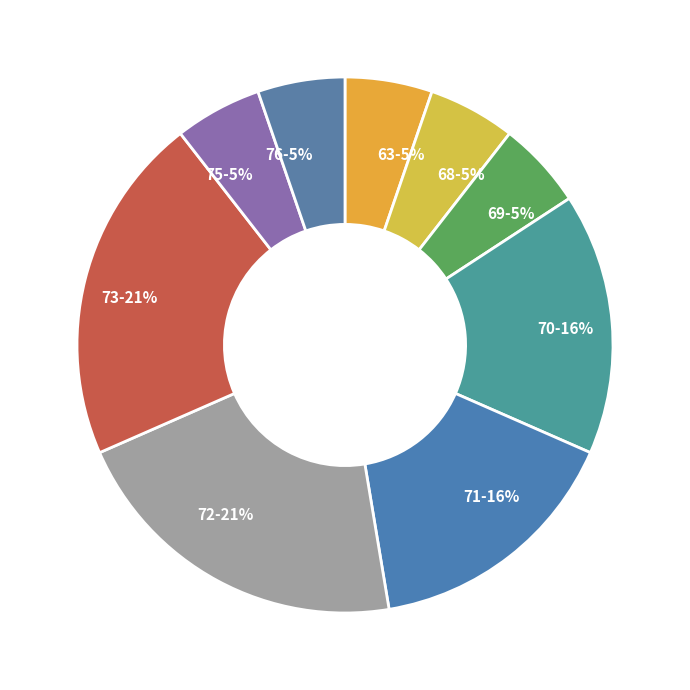

Is it true that 63 is 18% of the pie?

False